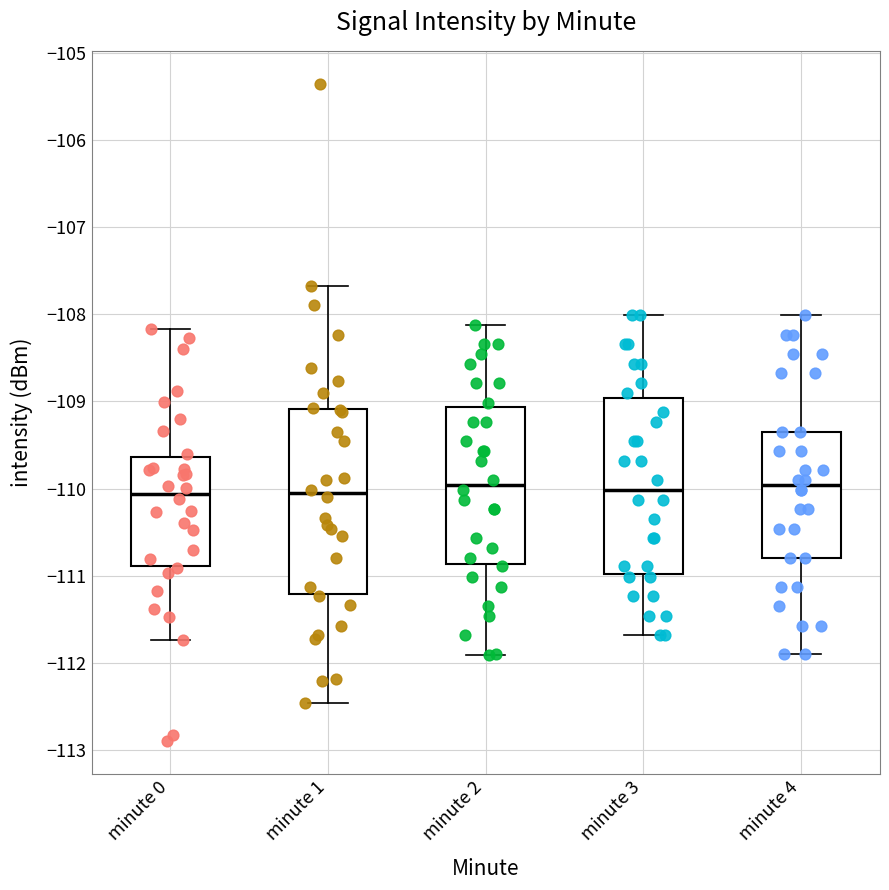

Reading left to right, read every box against the y-axis: the position of its median line, the range the box covers, and the ends of its whiskers. The values are not printed on the chart, so give them approximately, as read against the axis.

minute 0: median -110.1, box -110.9 to -109.6, whiskers -111.7 to -108.2
minute 1: median -110.1, box -111.2 to -109.1, whiskers -112.5 to -107.7
minute 2: median -110.0, box -110.9 to -109.1, whiskers -111.9 to -108.1
minute 3: median -110.0, box -111.0 to -109.0, whiskers -111.7 to -108.0
minute 4: median -110.0, box -110.8 to -109.3, whiskers -111.9 to -108.0